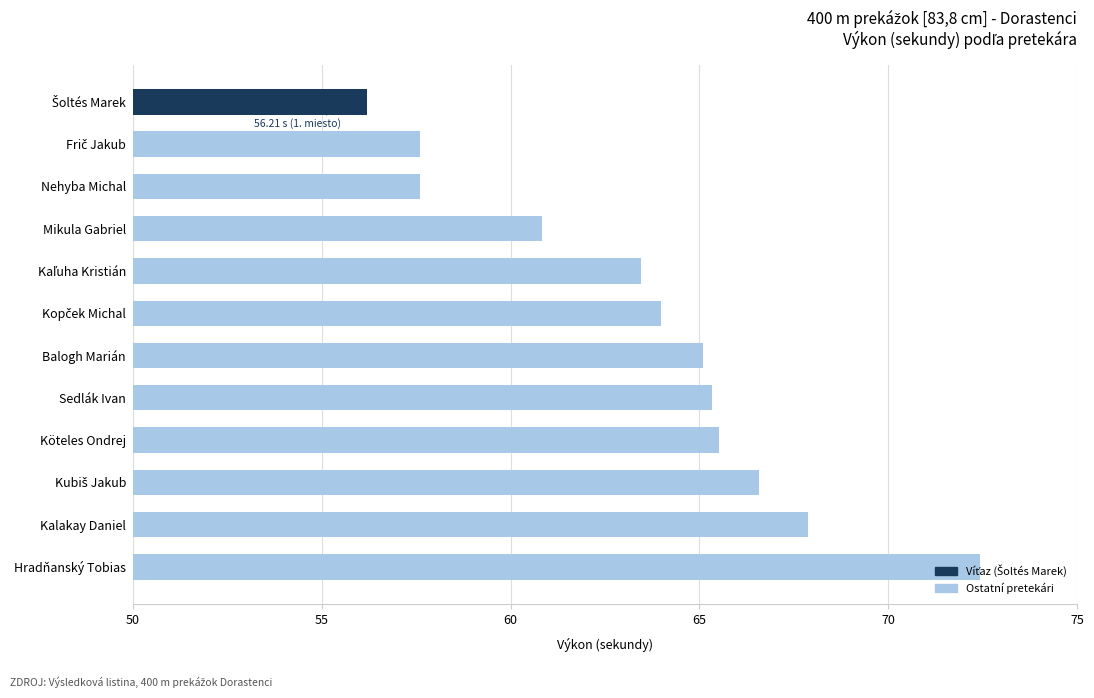

What is the approximate value at Sedlák Ivan?

65.3